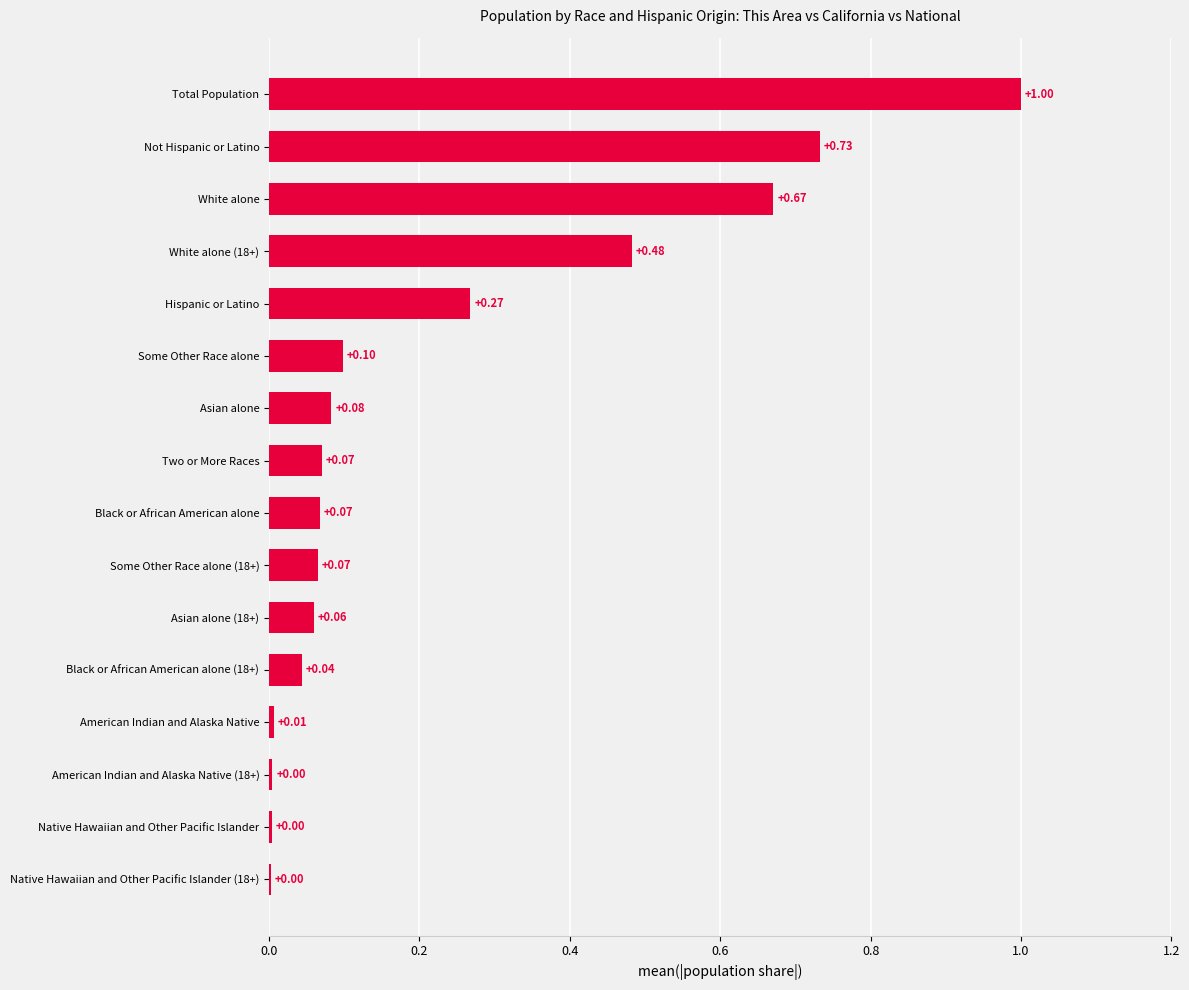

What is the change in value from Native Hawaiian and Other Pacific Islander (18+) to Two or More Races?

+0.1